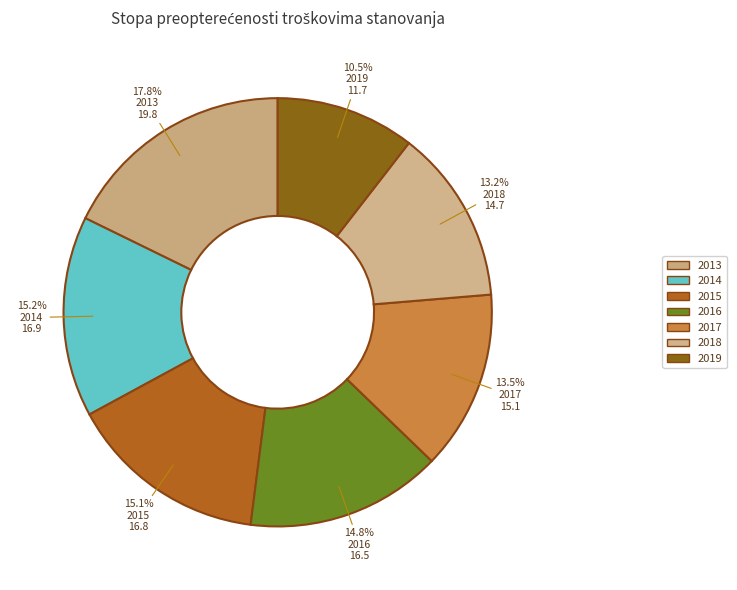

To the nearest percent, what is the combined percentage of 2017 and 2015?

29%